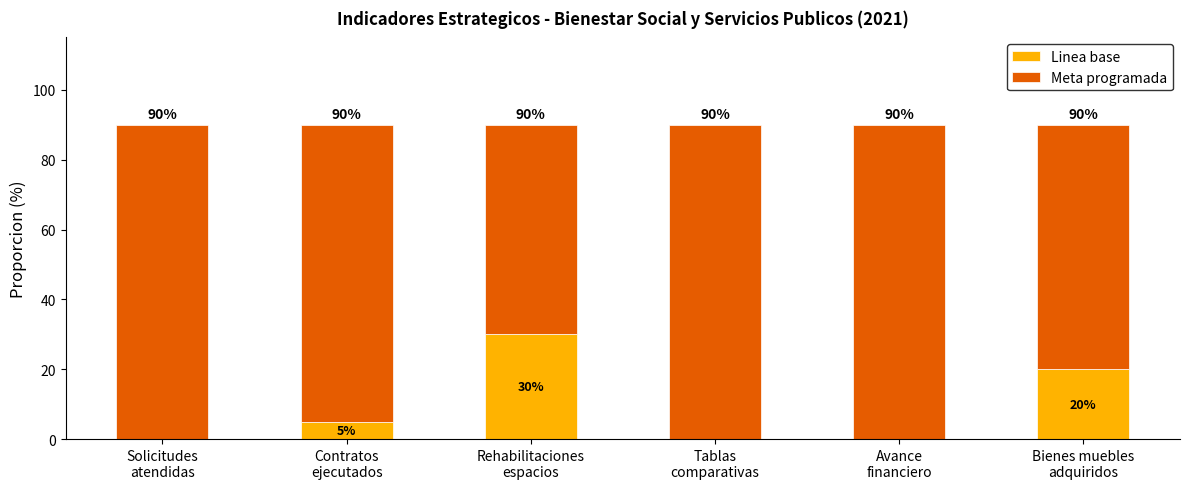

What position from the left is Rehabilitaciones
espacios?

3